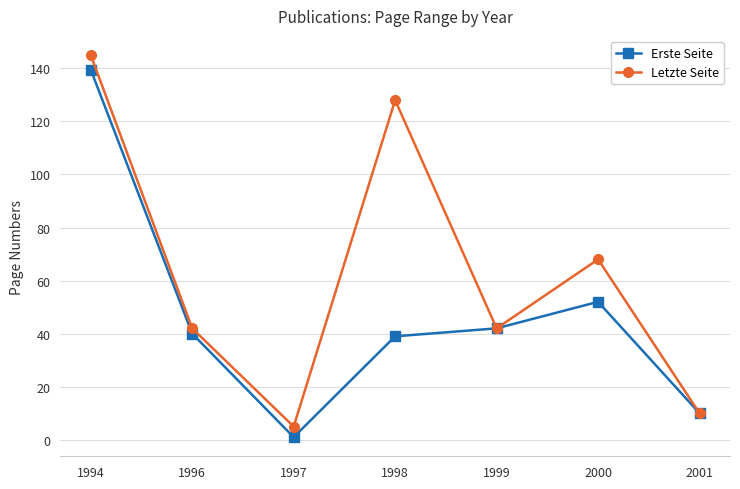

Which series changed the most between 1998 and 2001?

Letzte Seite